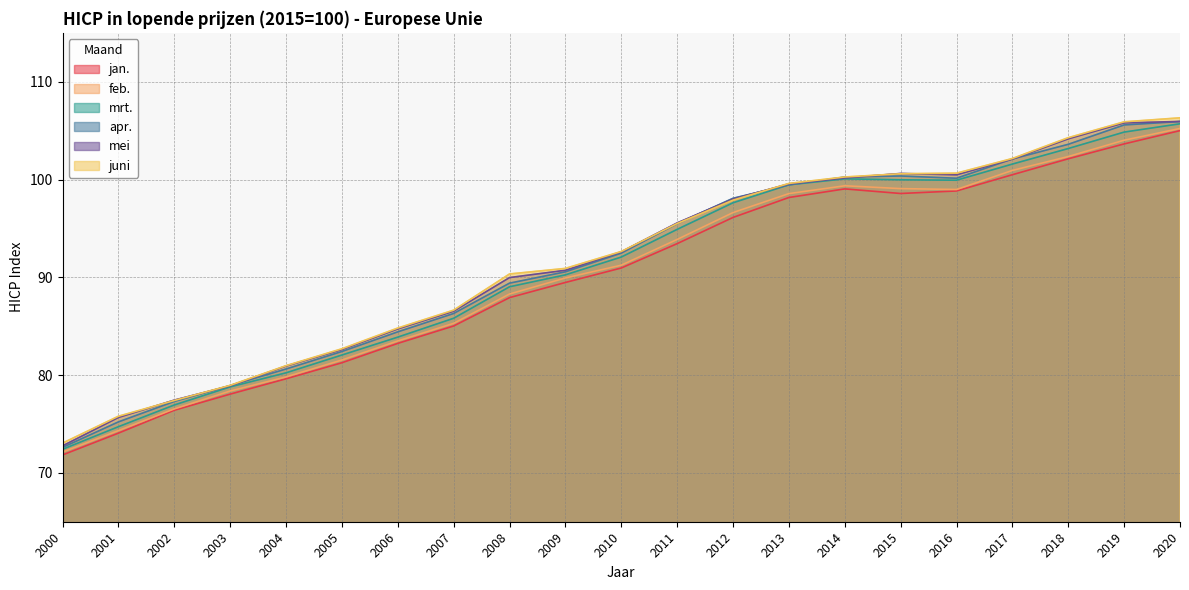

In apr., how many points are higher than both neighbors (excluding endpoints)?

1